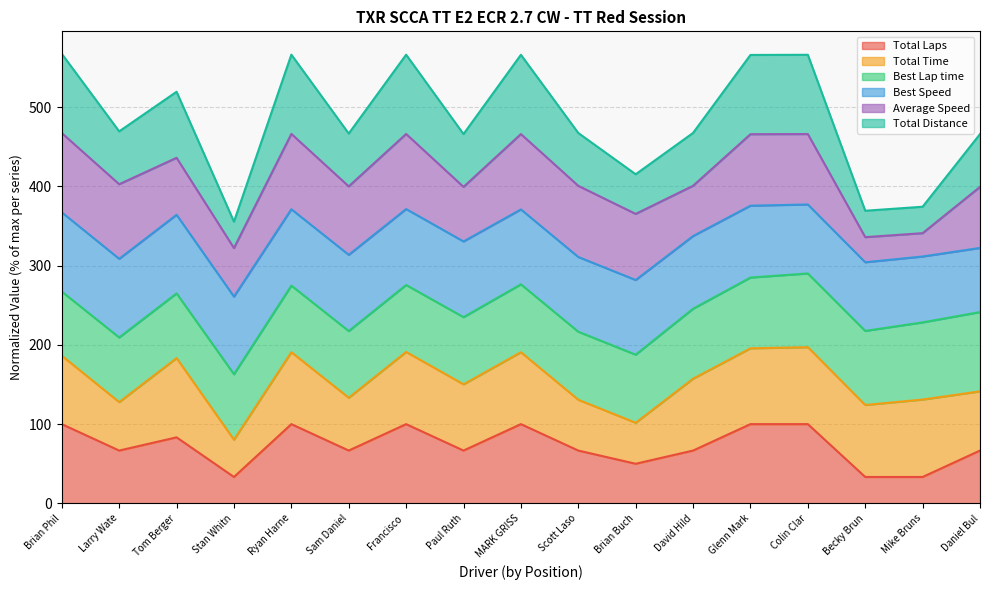

What is the lowest value of the Total Laps series?

33.3